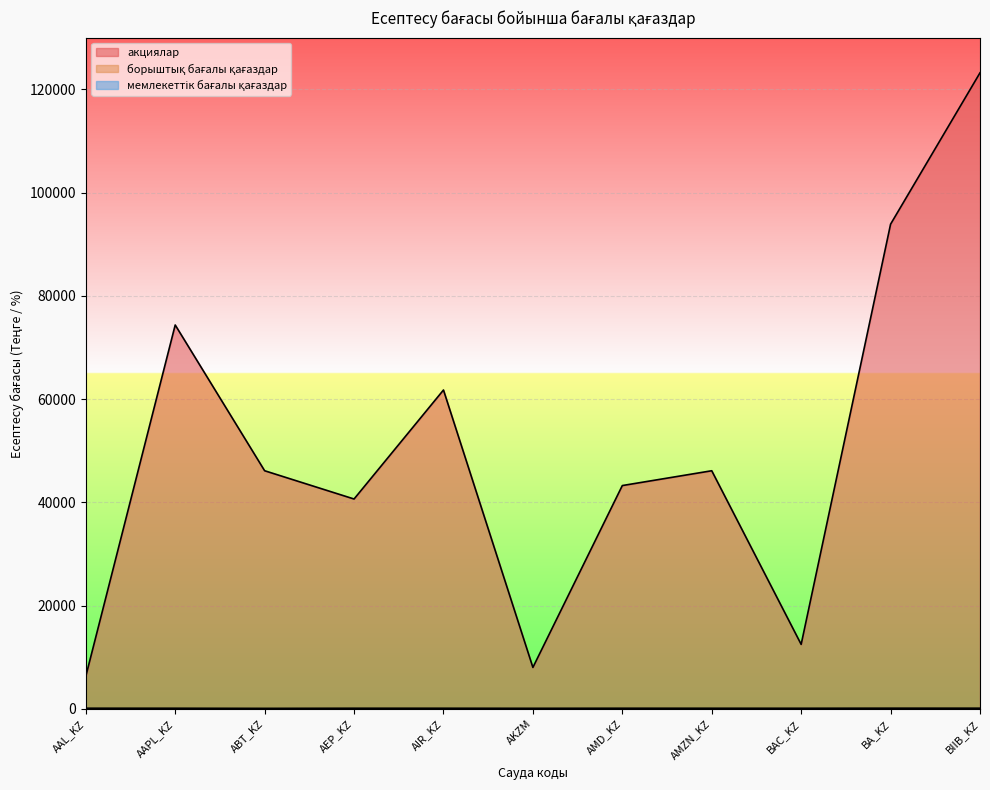

Which series changed the most between AAPL_KZ and BIIB_KZ?

акциялар